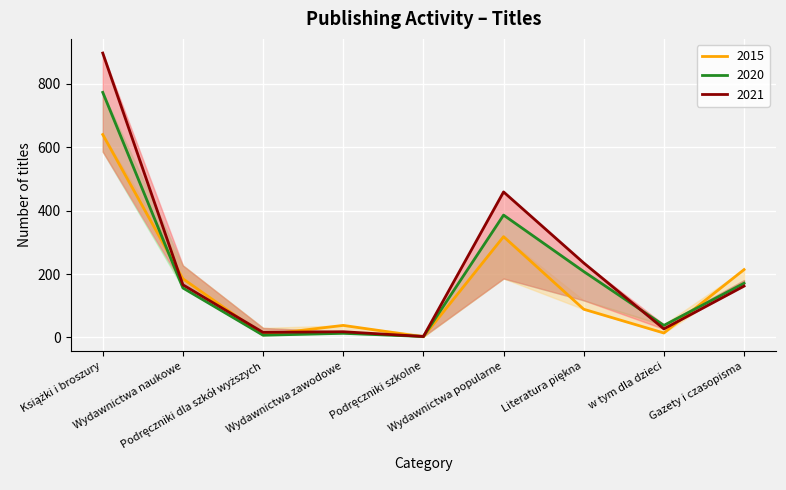

The value of 2021 at Wydawnictwa zawodowe is 18. True or false?

True